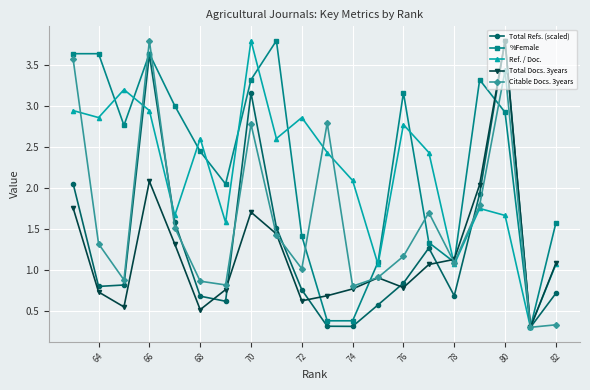

How many values in the %Female series exceed 2?

12